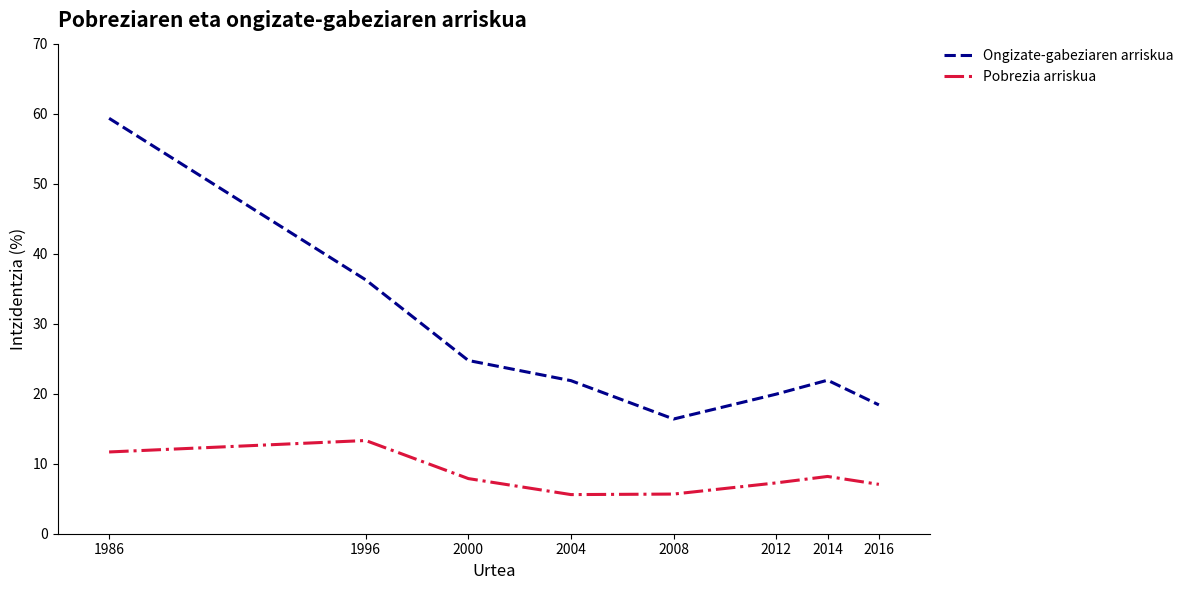

True or false: Ongizate-gabeziaren arriskua has more than 2 points higher than both neighbors.

False